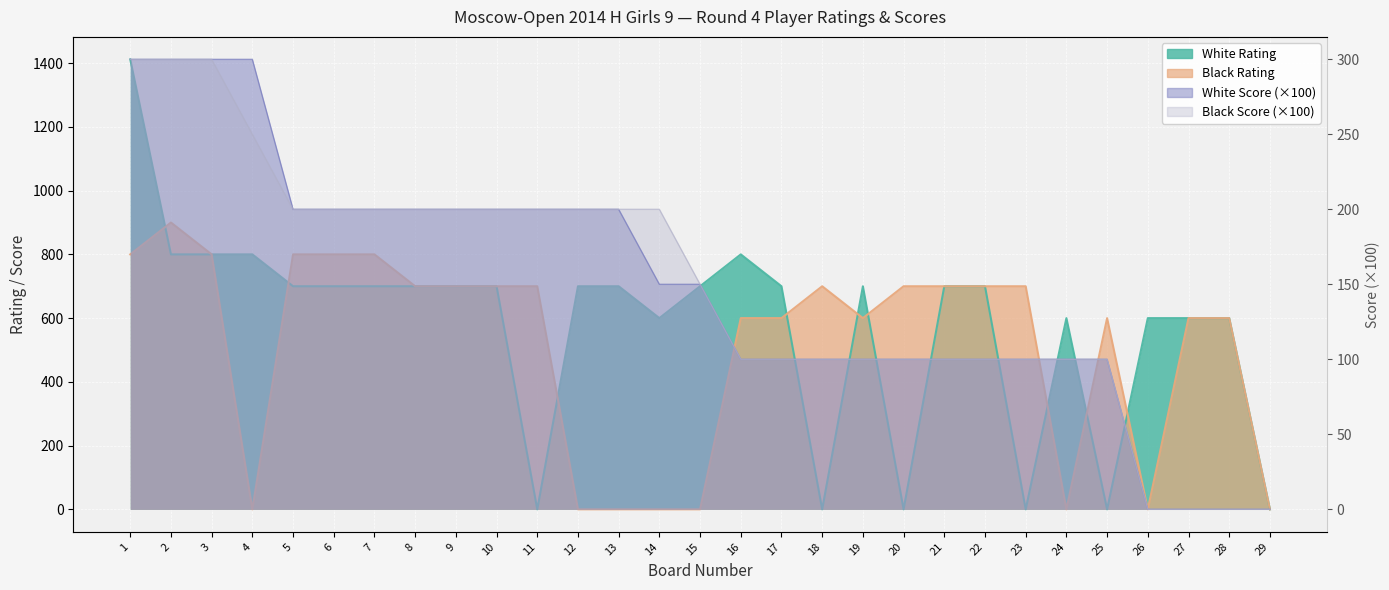

Which category has the highest value across all series?

1